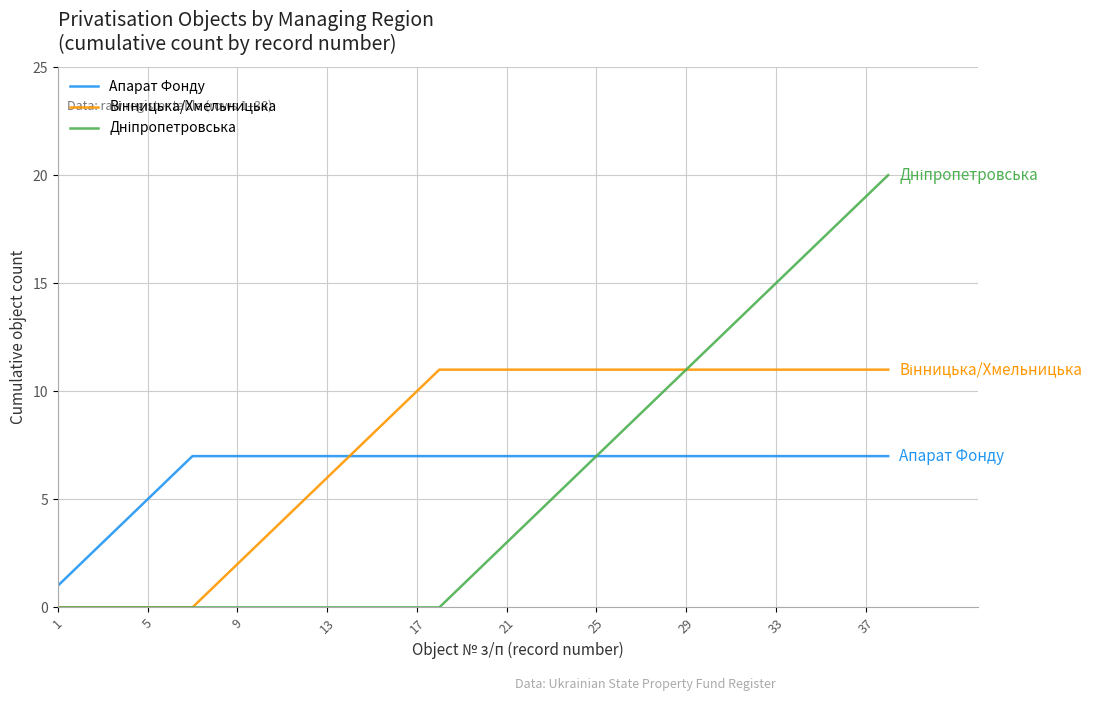

What is the maximum value shown in the chart?

20